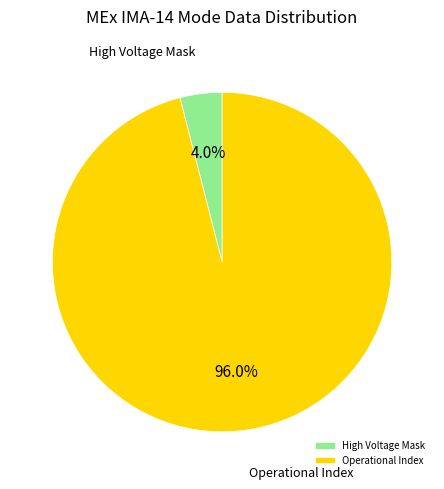

To the nearest percent, what portion does High Voltage Mask represent?

4%